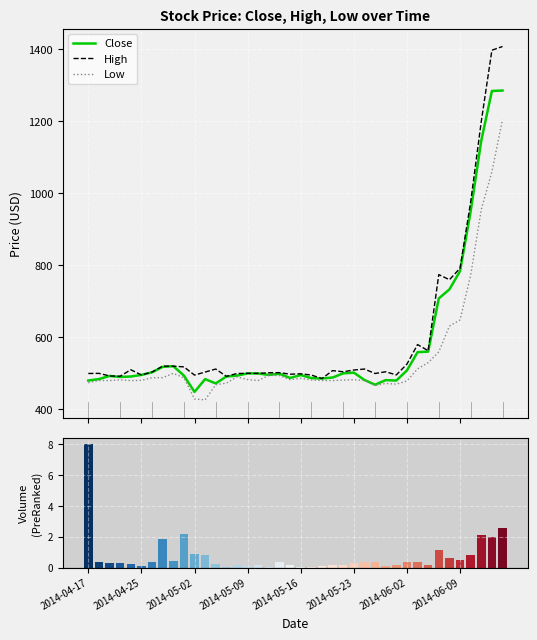

What is the average value of the Close series?

580.7